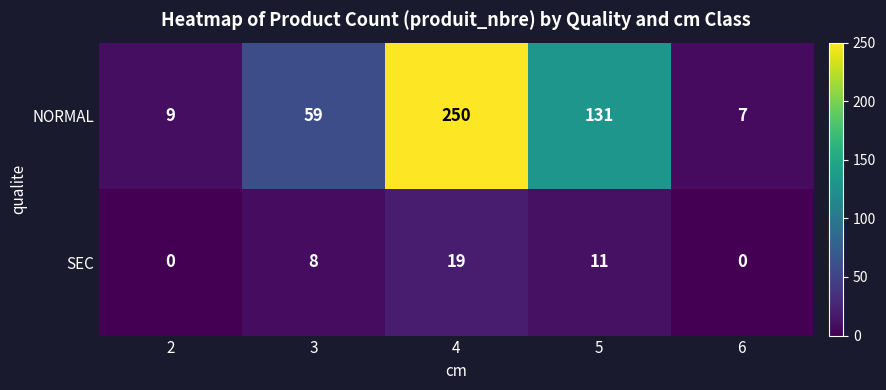

What is the highest value of the SEC series?

19